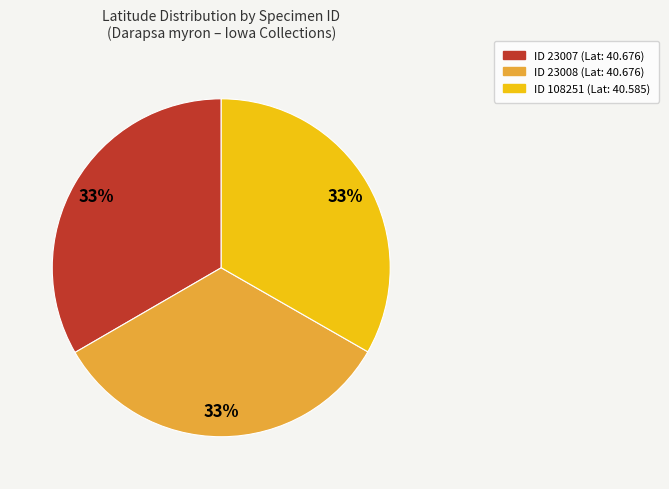

How many slices are in this pie chart?

3